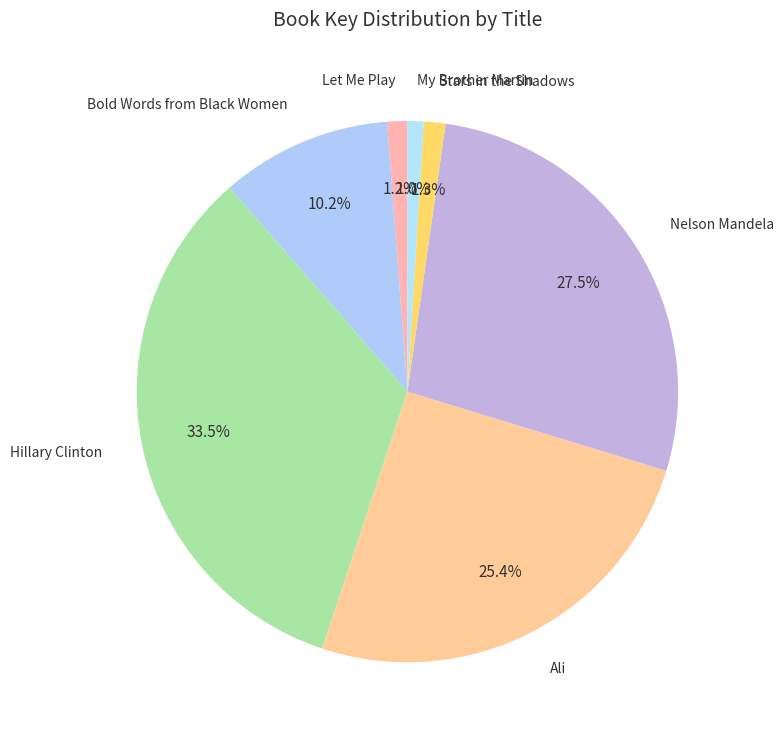

The Let Me Play slice represents 15% of the pie. True or false?

False